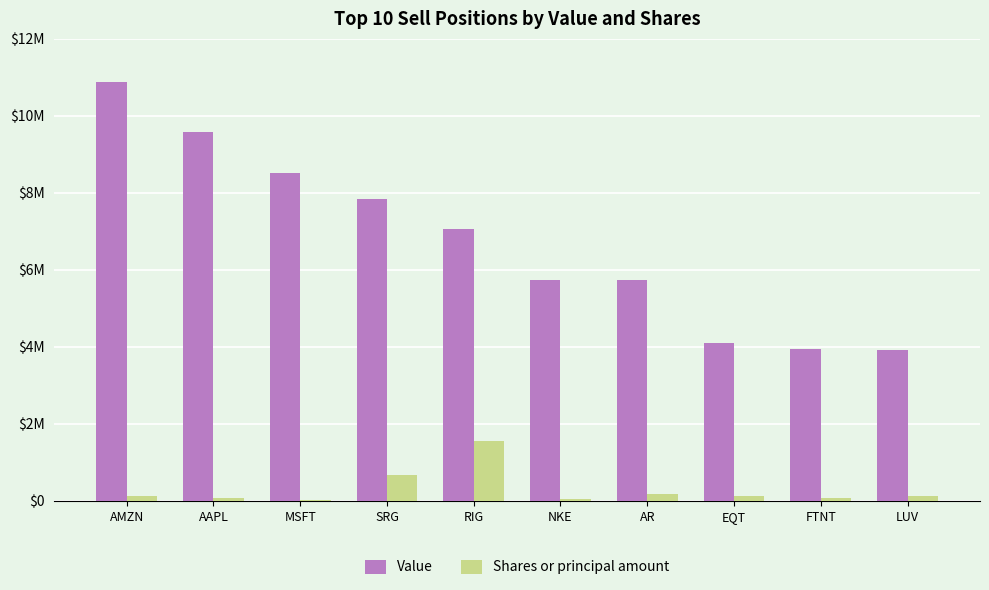

What is the highest value of the Shares or principal amount series?

1546150